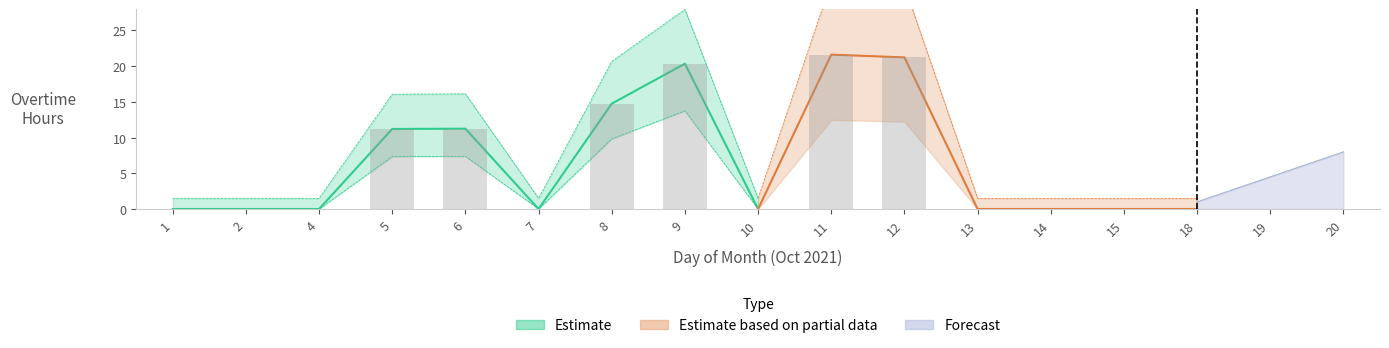

What is the sum of the Estimate values at 4 and 6?

11.2